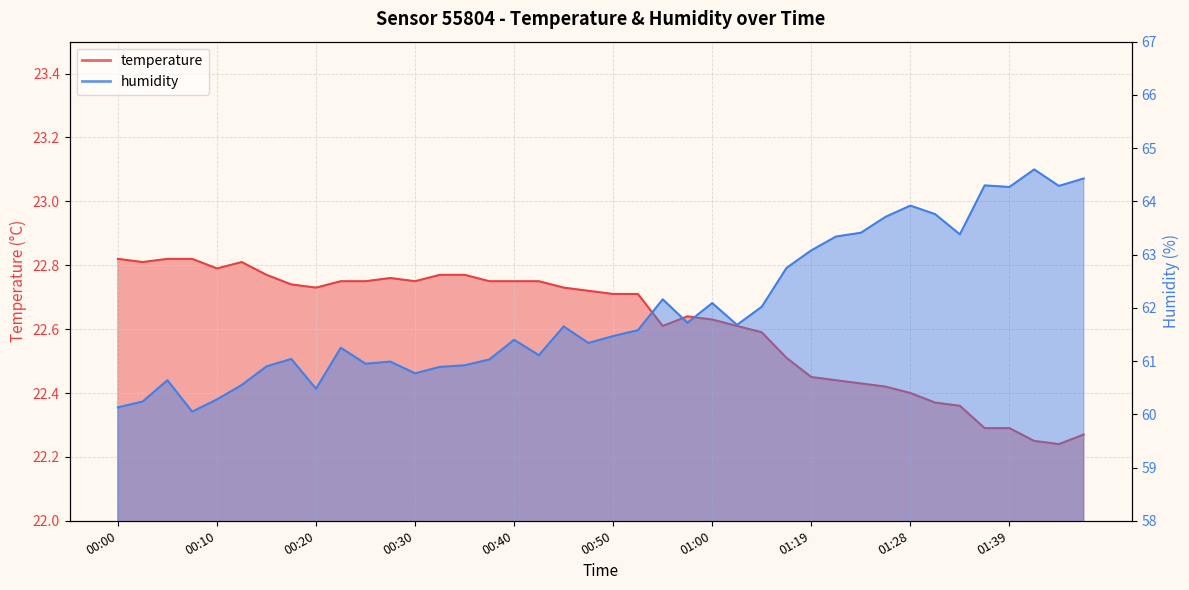

How many interior local peaks does the humidity series have?

11